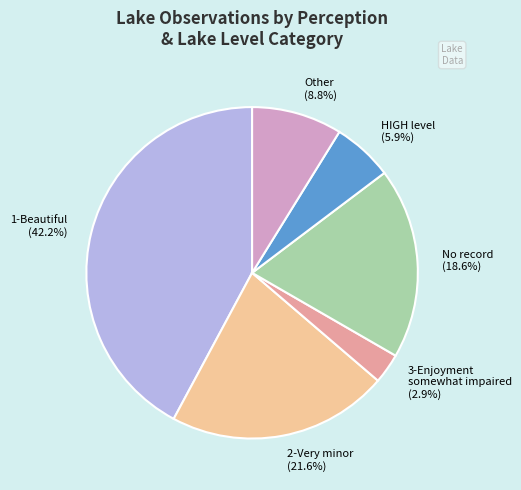

To the nearest percent, what is the average slice percentage?

17%